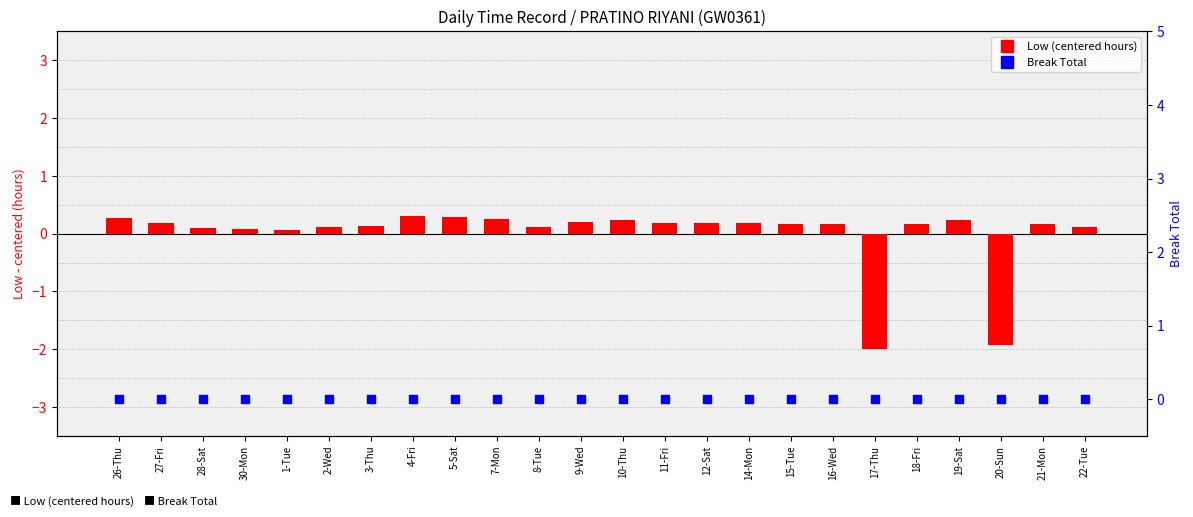

What are all the series names shown in the legend?

Low (centered), Break Total